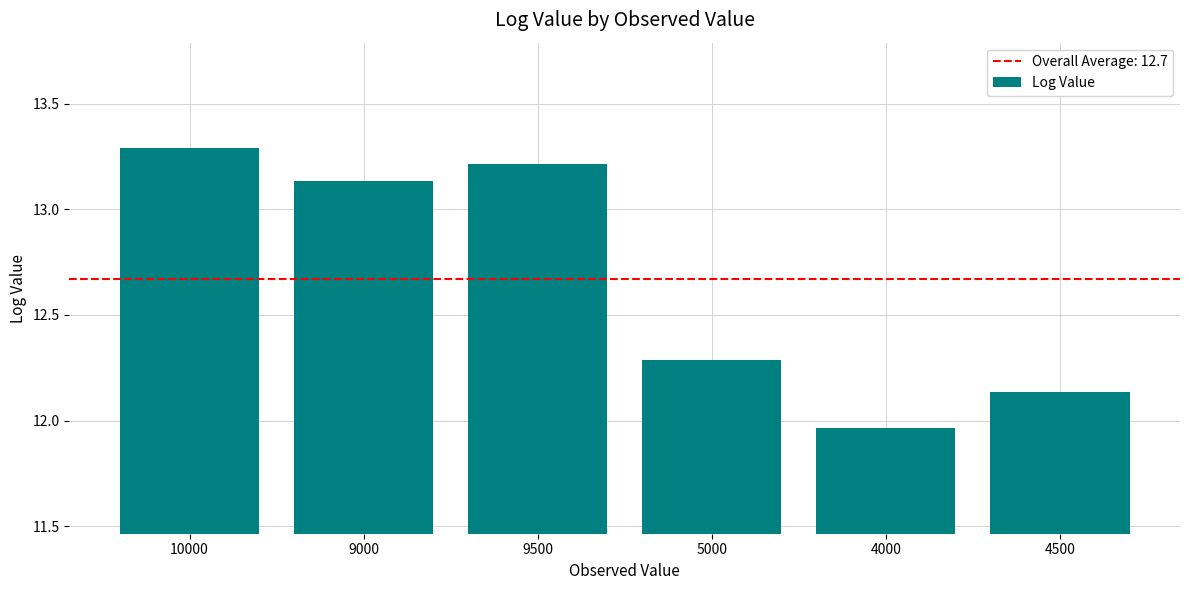

What is the label of the 6th bar from the left?

4500